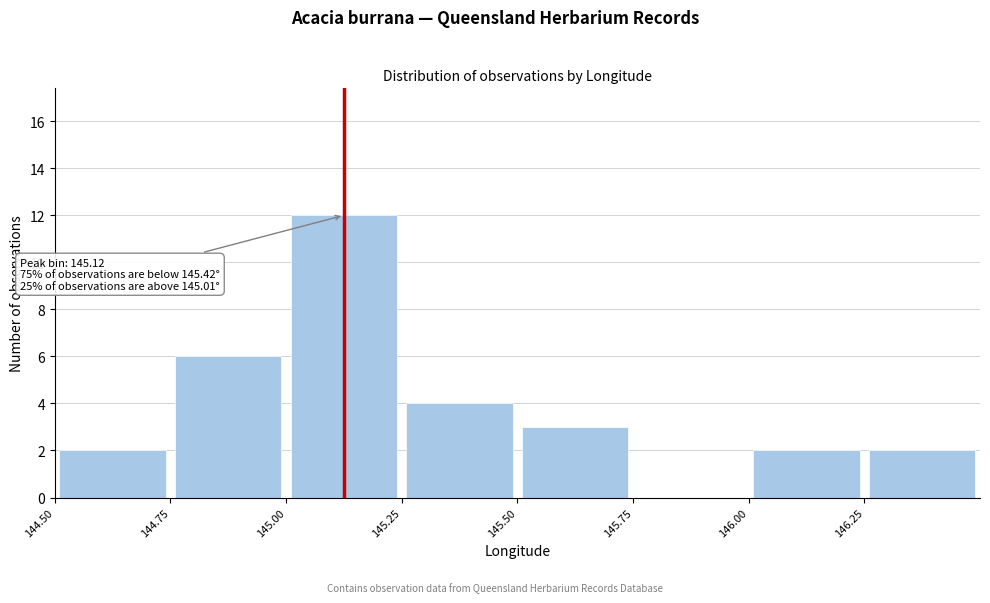

Which range on the x-axis has the tallest bar?

145.00 to 145.25